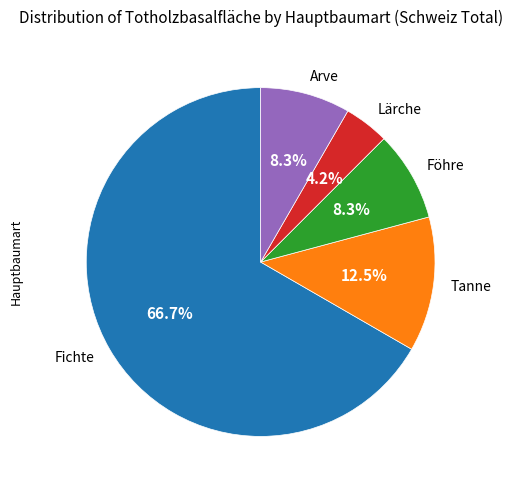

Is it true that Fichte is 67% of the pie?

True